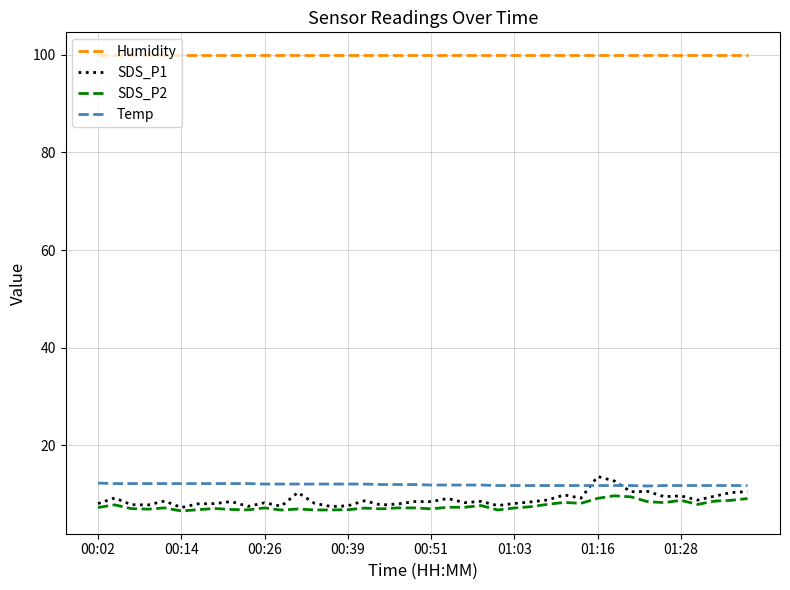

Which series has the largest range (max minus min)?

SDS_P1